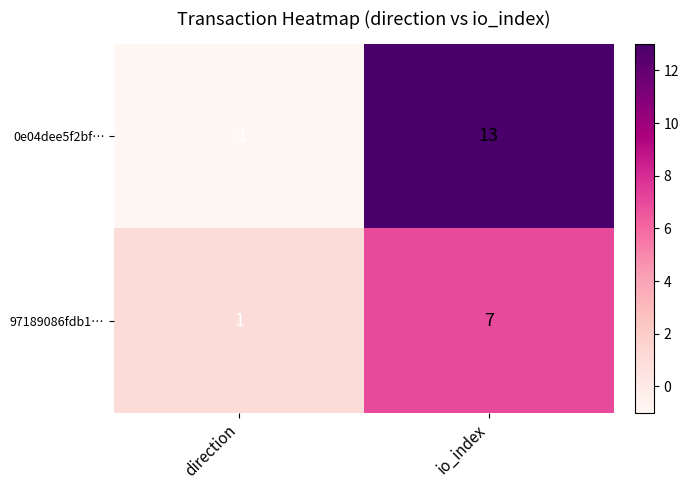

What is the difference between the highest and lowest values at direction?

2